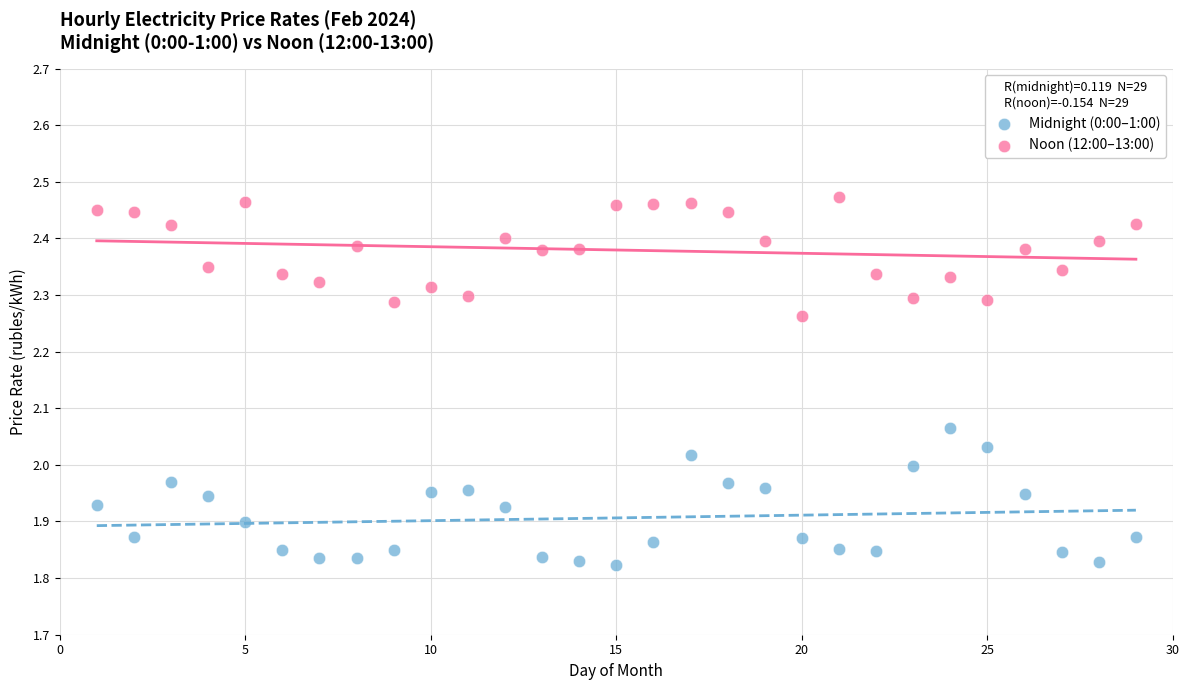

Across all data points, what is the range of X values (max minus min)?

28.0